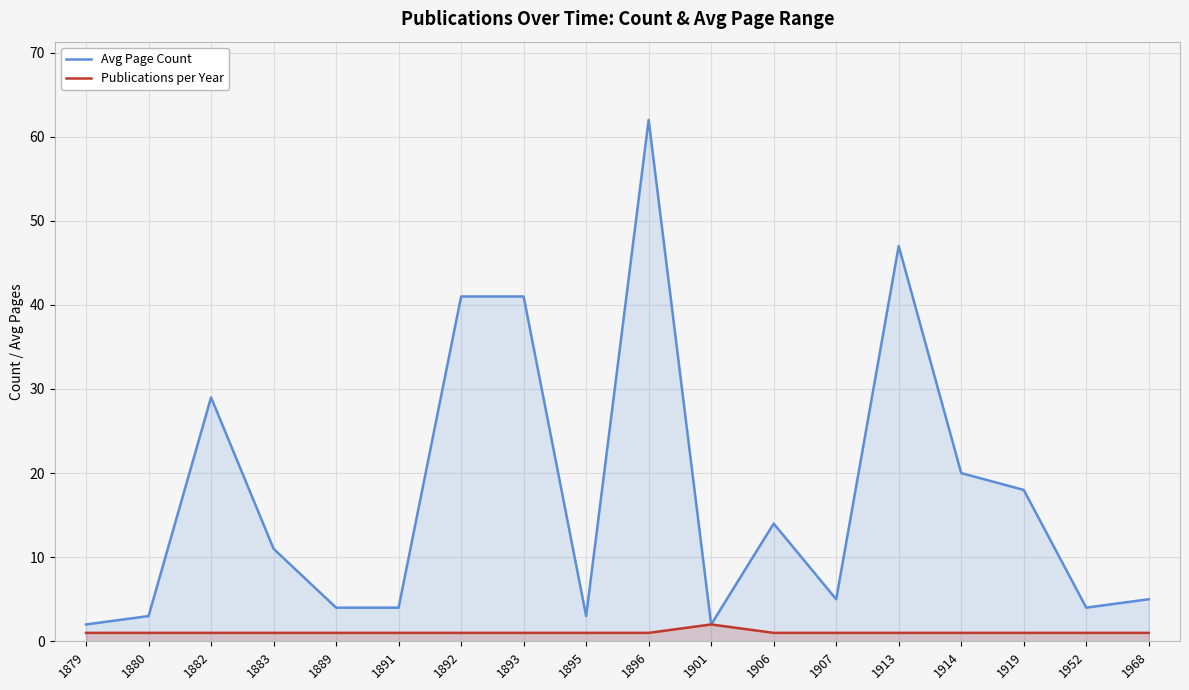

Reading right to left, transcribe all the data shown in this chart.

Avg Page Count: 5	4	18	20	47	5	14	2	62	3	41	41	4	4	11	29	3	2
Publications per Year: 1	1	1	1	1	1	1	2	1	1	1	1	1	1	1	1	1	1